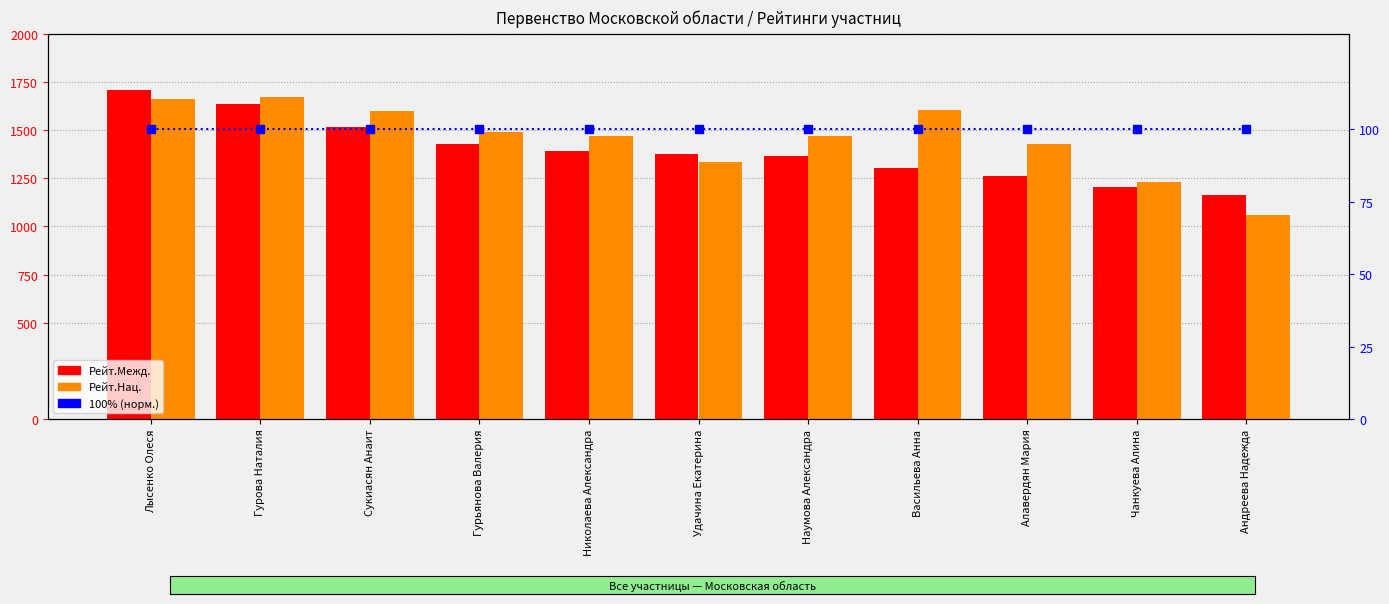

Which category has the lowest value in the Рейт. Нац. % (норм.) series?

Лысенко Олеся